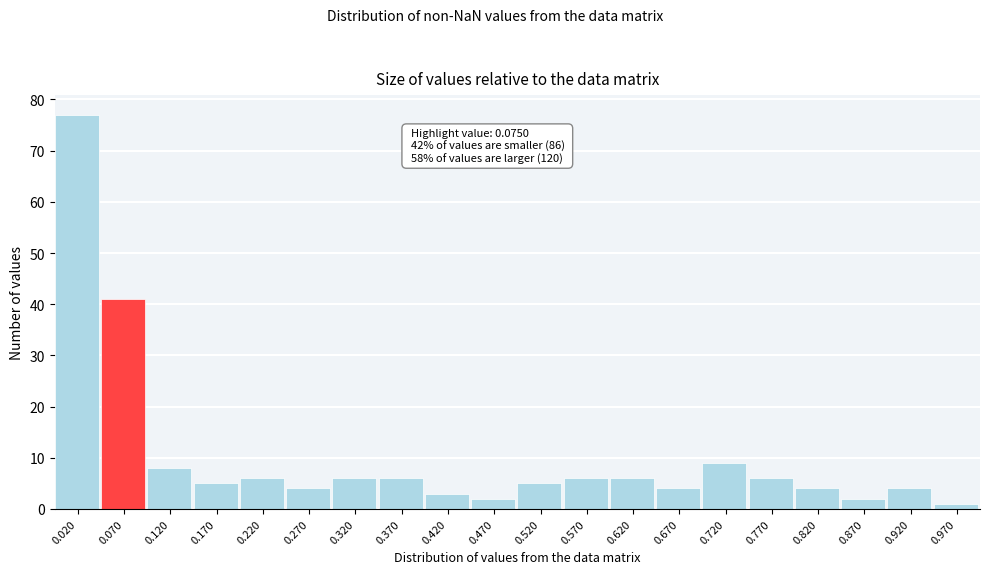

Reading left to right, transcribe all the data shown in this chart.

0.020=77	0.070=41	0.120=8	0.170=5	0.220=6	0.270=4	0.320=6	0.370=6	0.420=3	0.470=2	0.520=5	0.570=6	0.620=6	0.670=4	0.720=9	0.770=6	0.820=4	0.870=2	0.920=4	0.970=1